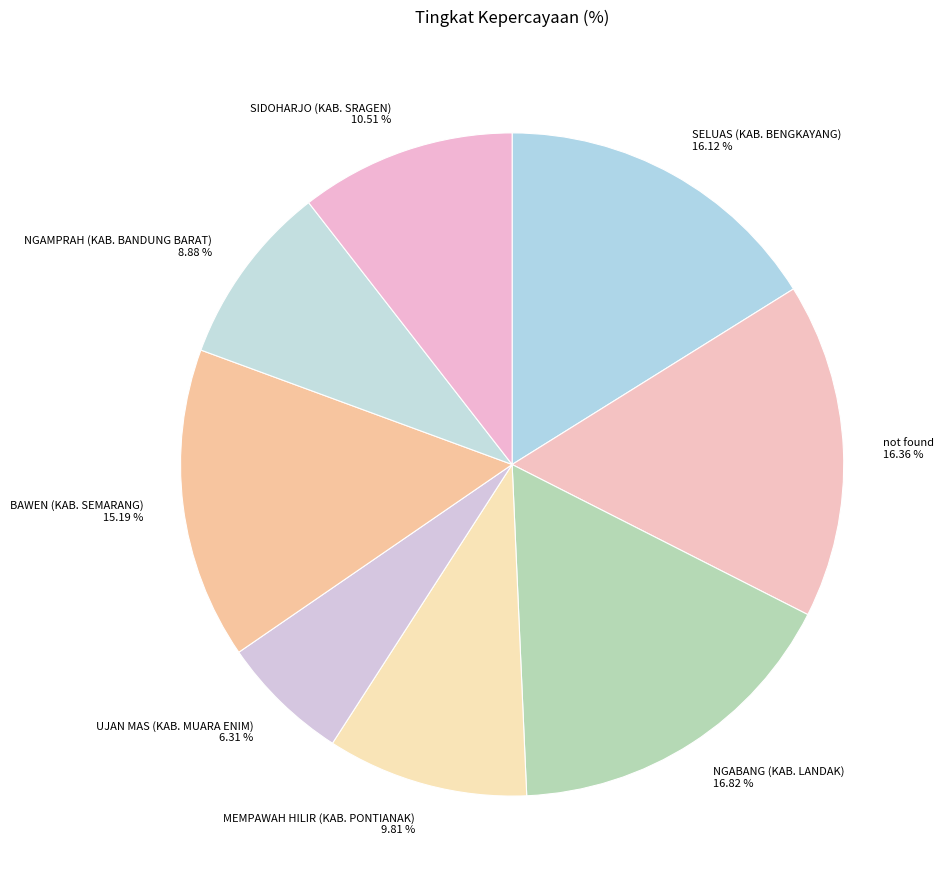

True or false: SIDOHARJO (KAB. SRAGEN) accounts for 18% of the total.

False